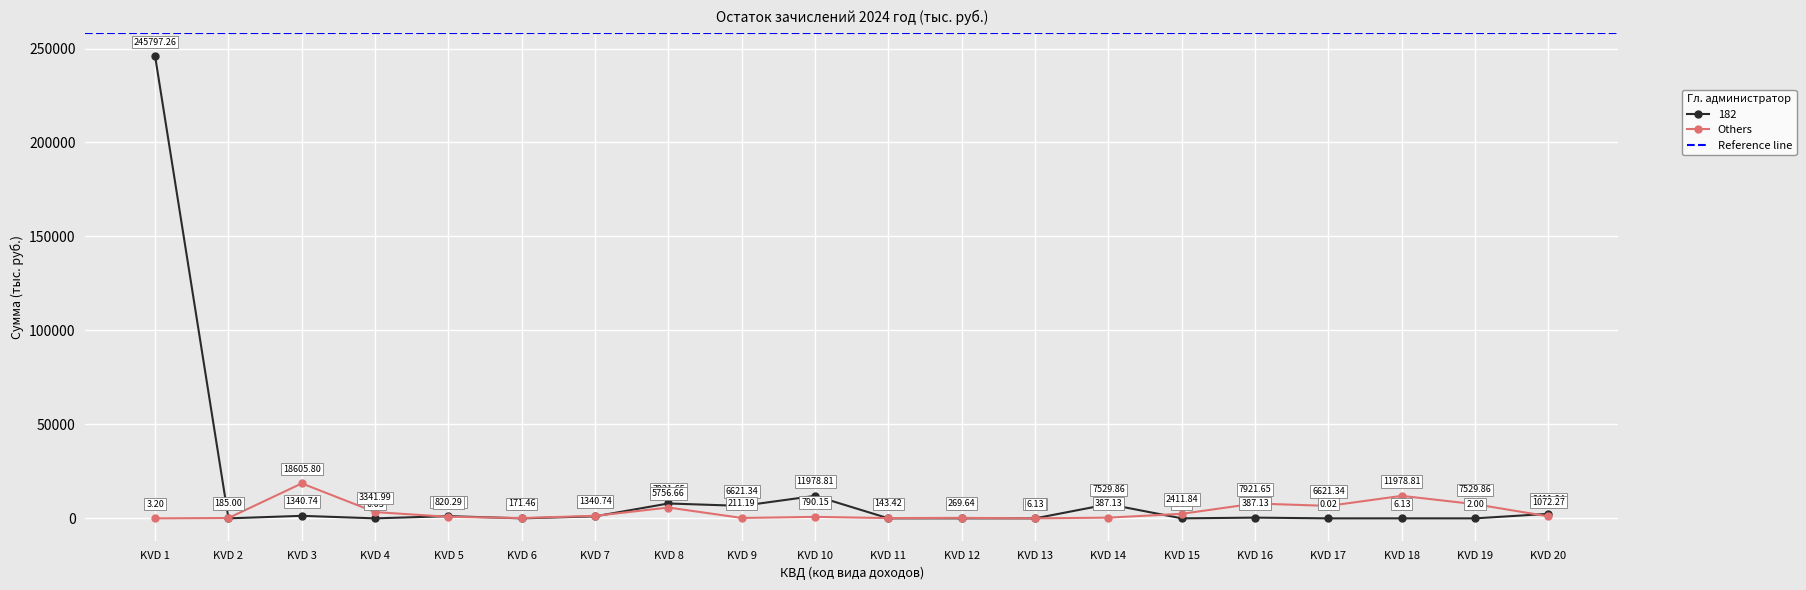

True or false: Others has more than 1 interior local peaks.

True